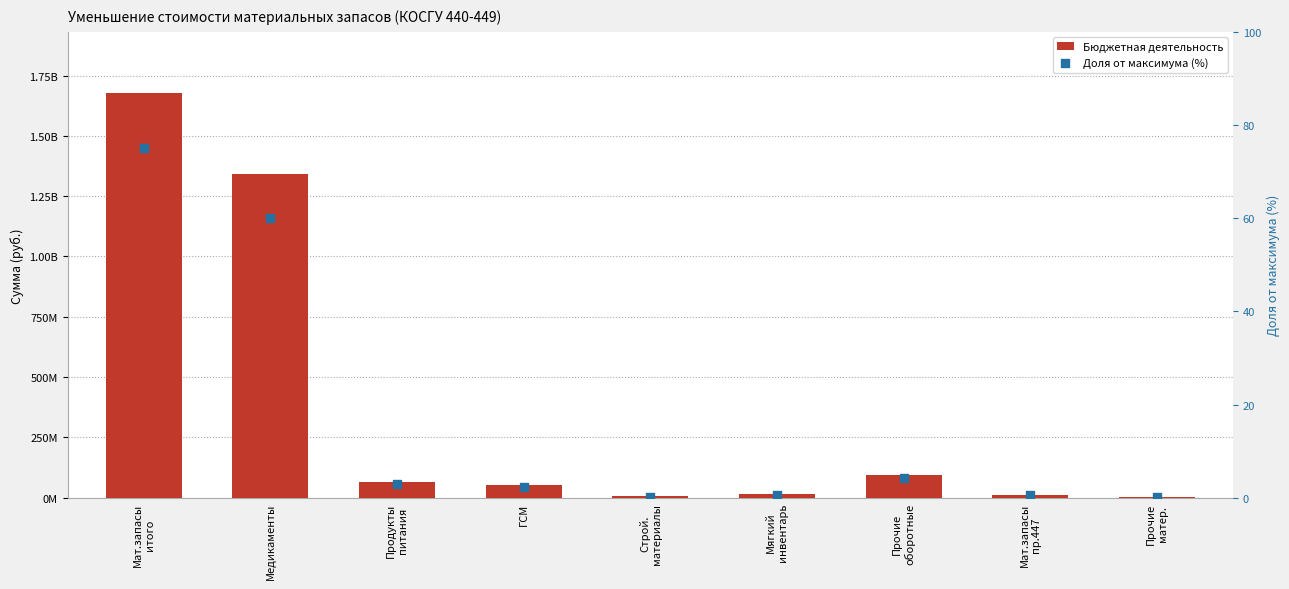

Which series reaches the maximum Y coordinate?

Бюджетная деятельность